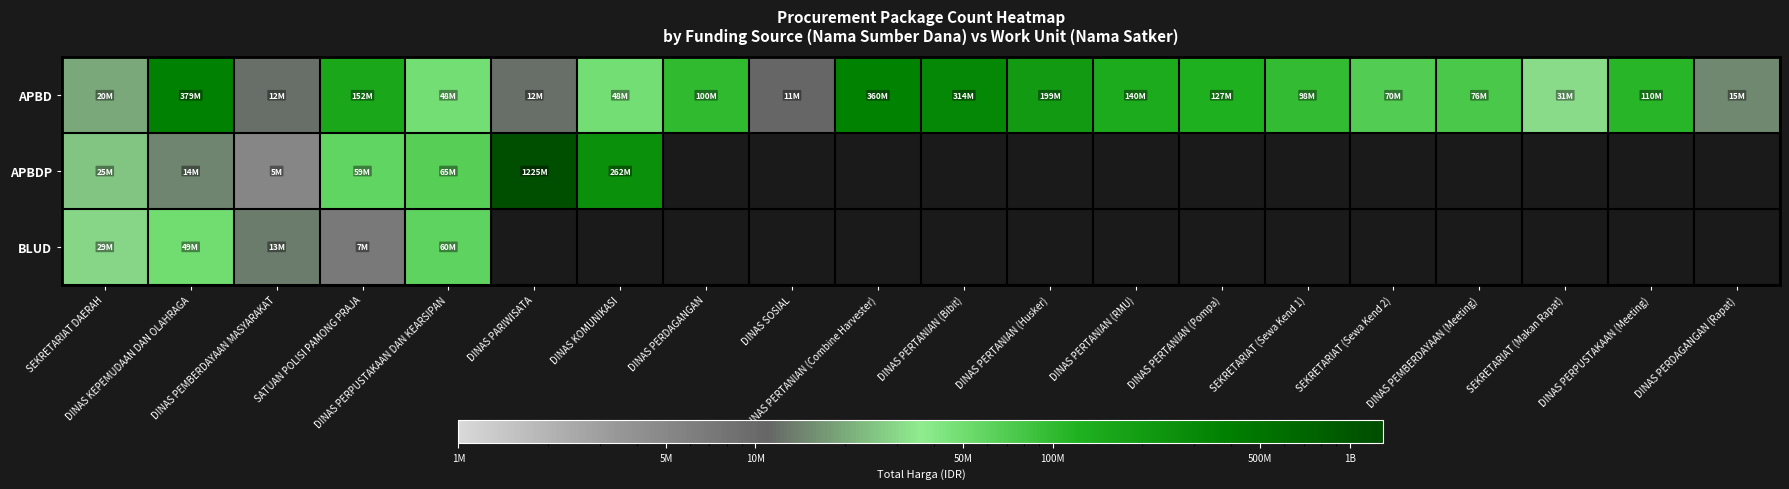

Which series has the widest spread of values?

APBDP